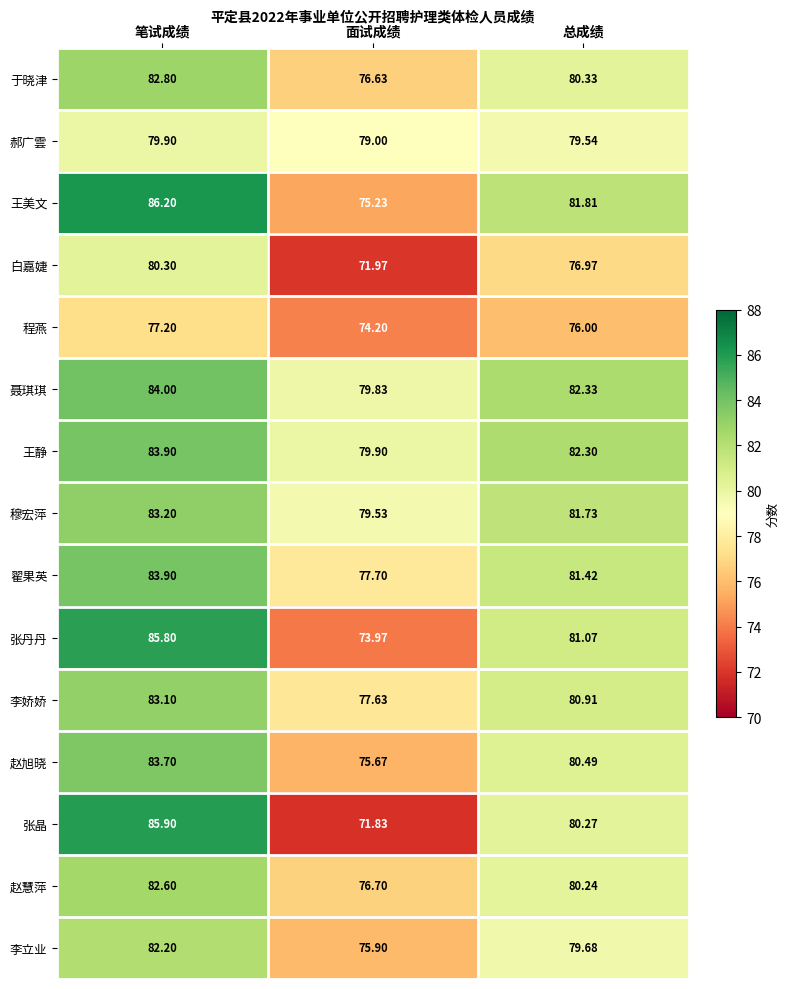

Which series has the largest range (max minus min)?

张晶